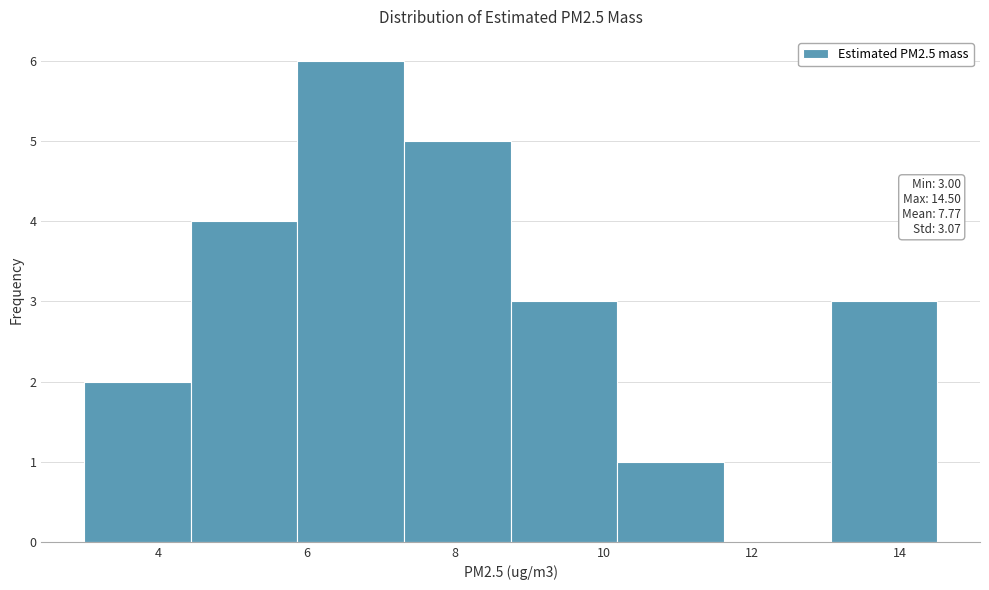

Which range on the x-axis has the tallest bar?

5.8 to 7.4